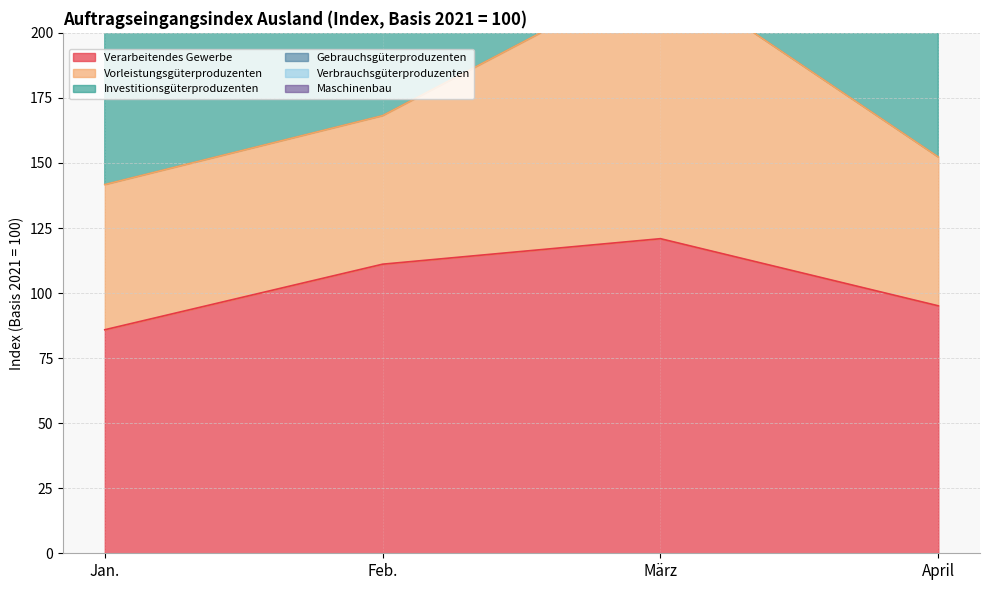

Rank the categories by Verarbeitendes Gewerbe value from lowest to highest.

Jan., April, Feb., März